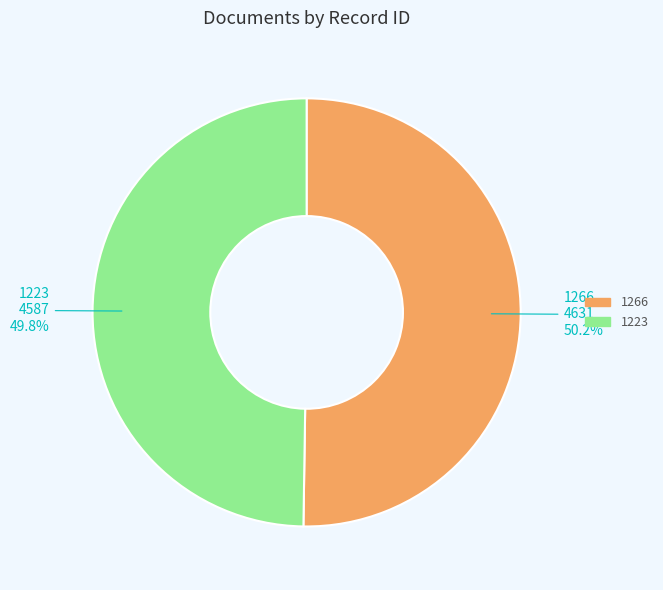

What percentage do 1223 and 1266 together represent?

100.0%